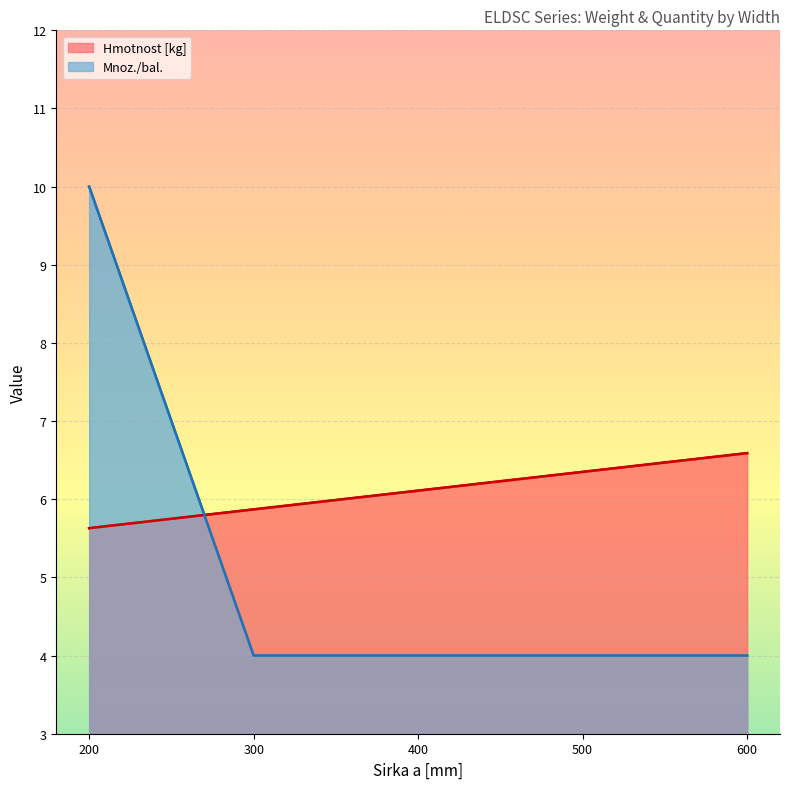

How many data points in Hmotnost [kg] are less than 6?

2